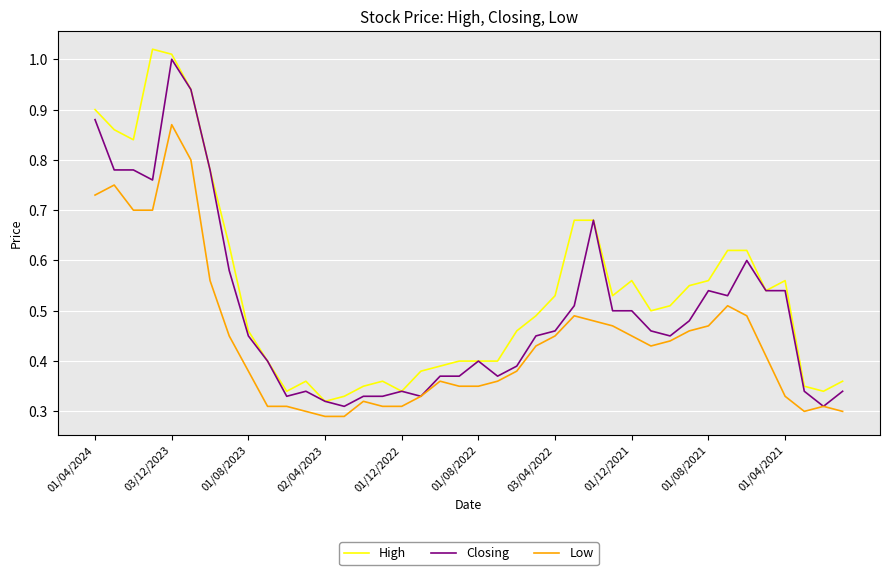

List the series in order of their overall mean, highest first.

High, Closing, Low